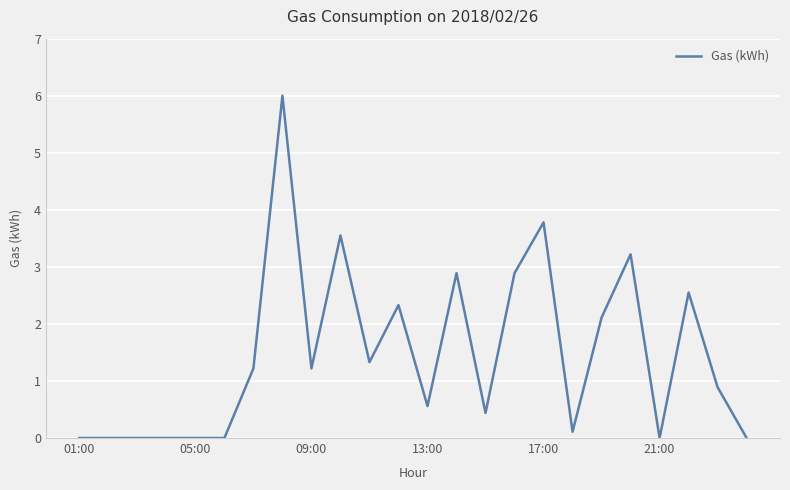

How many lines are shown in the chart?

1